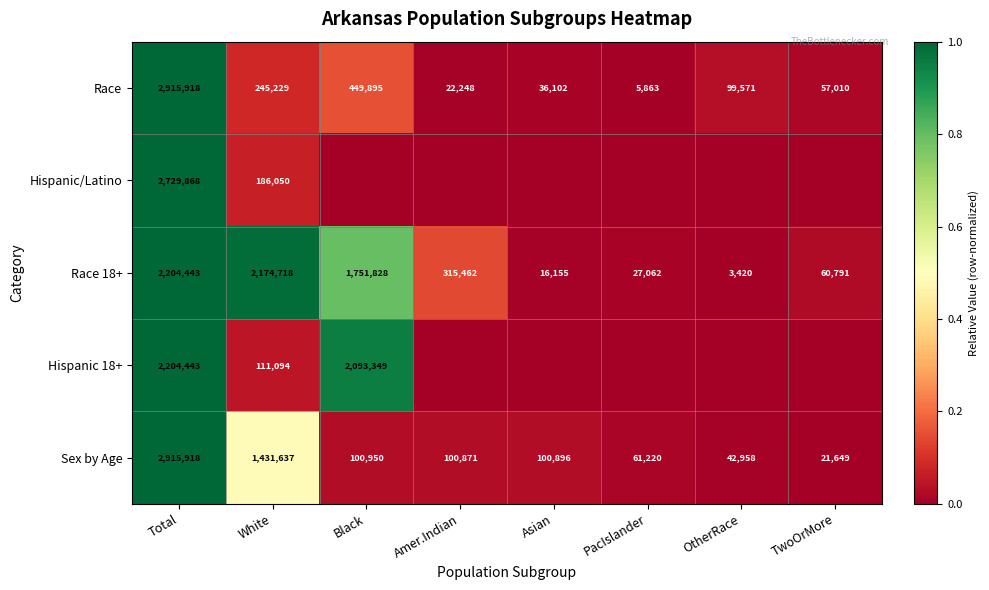

At which label does Sex by Age first exceed 100896?

Total